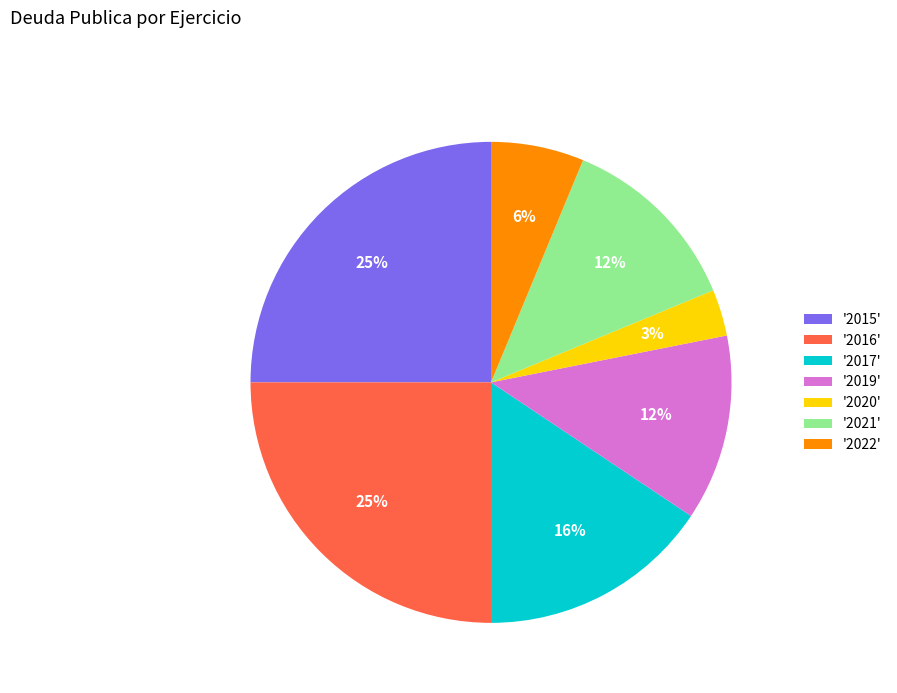

How many slices are in this pie chart?

7